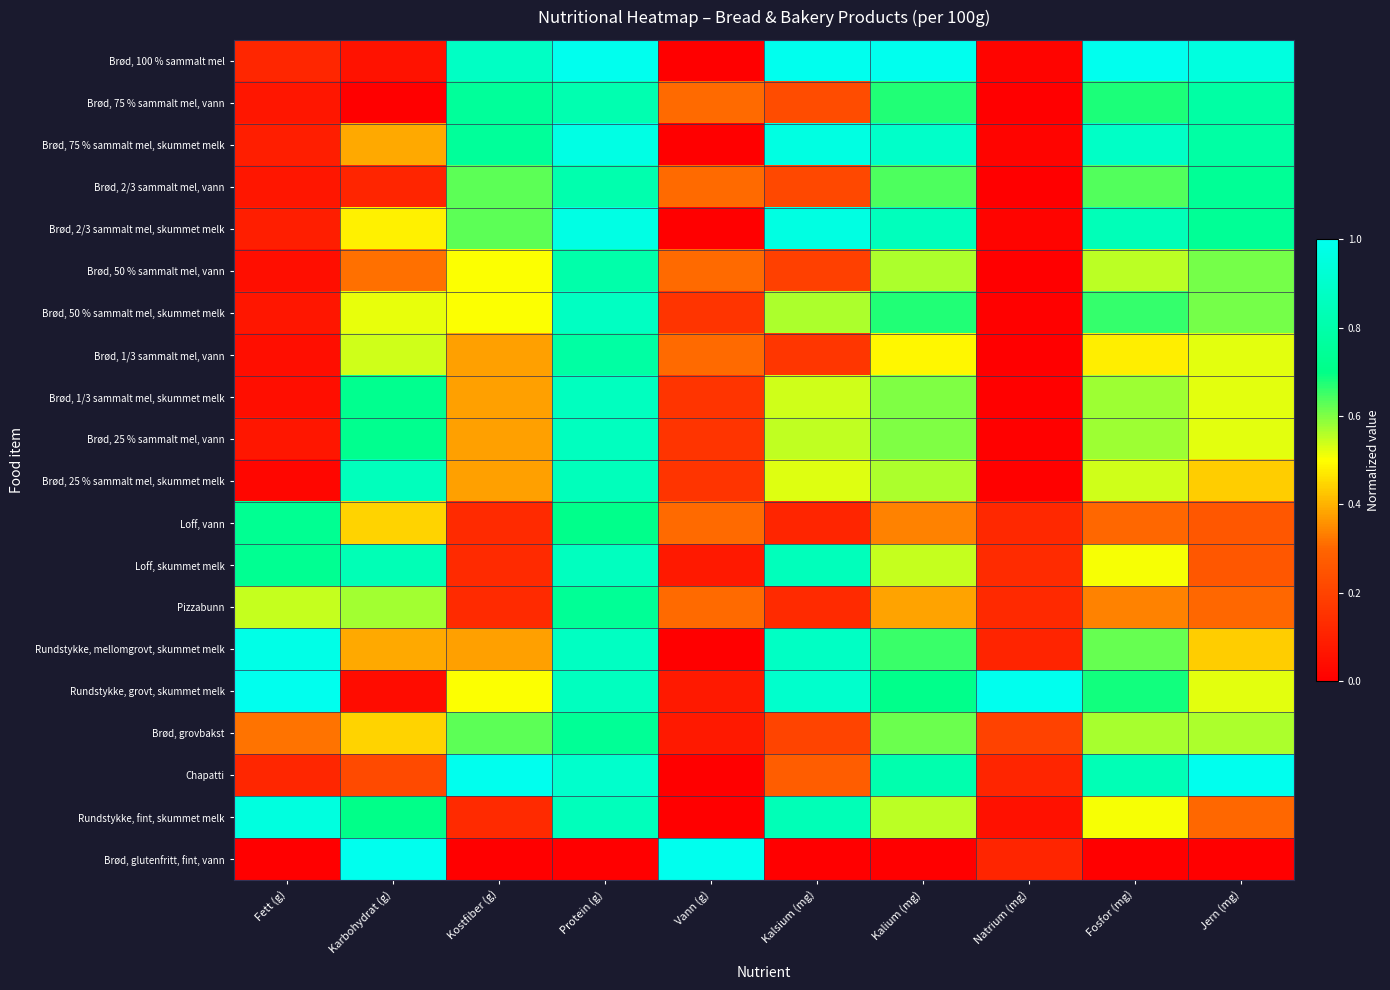

How many categories are shown in the chart?

10